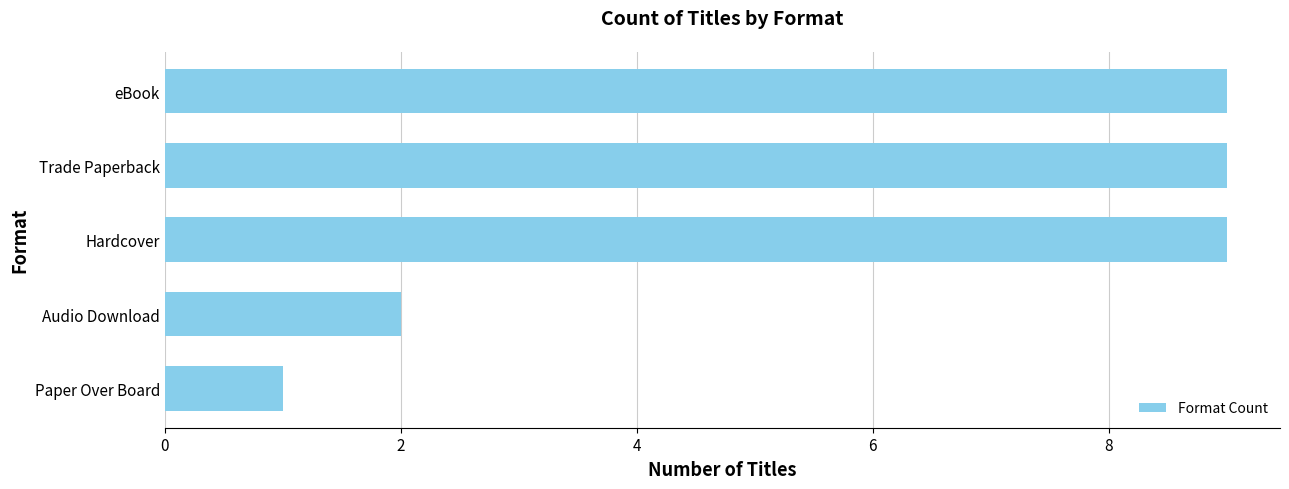

What is the average value?

6